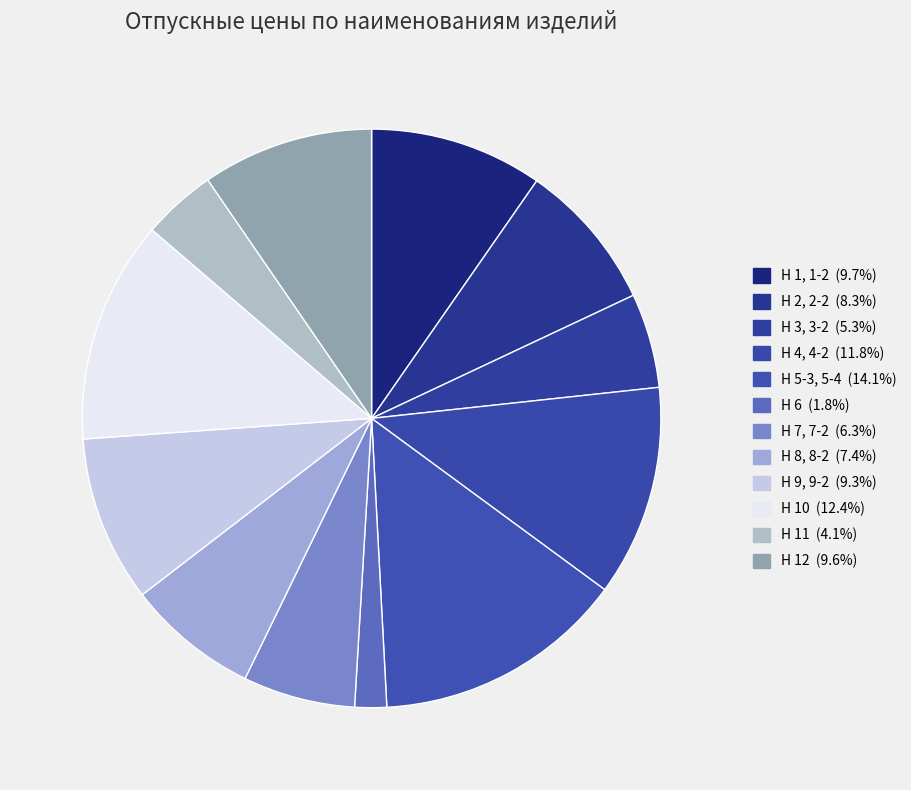

How many slices are in this pie chart?

12